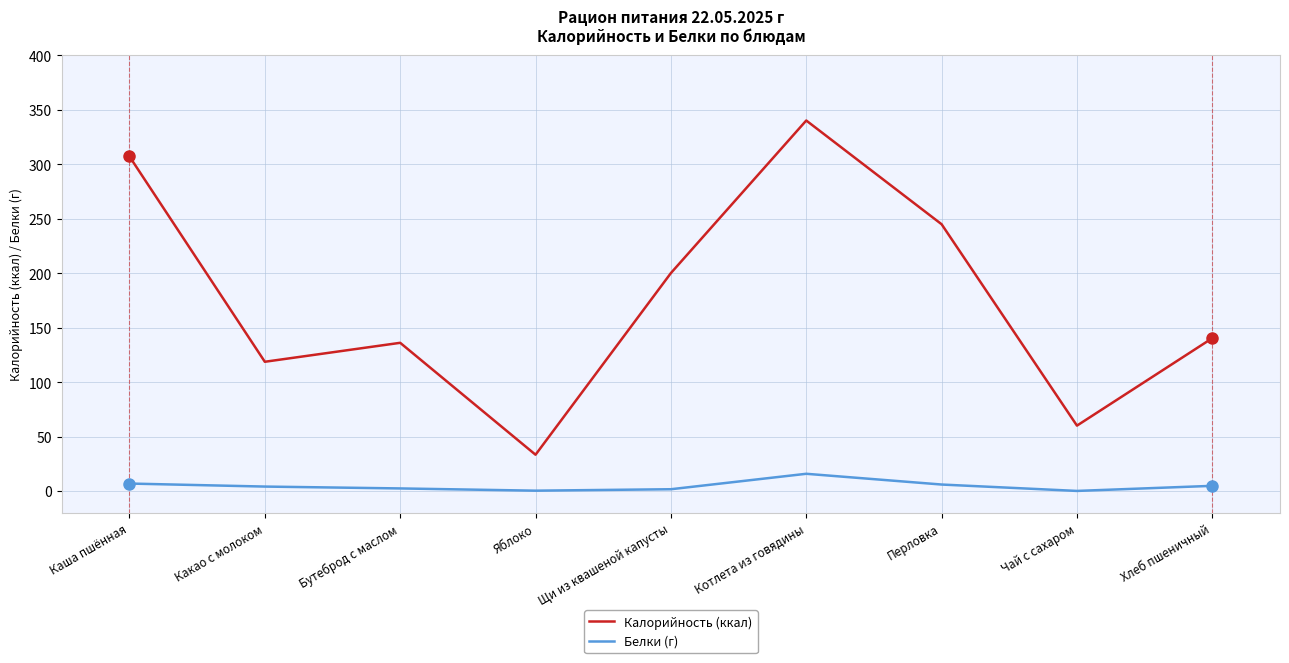

What is the spread (max minus min) of values at Яблоко?

33.0